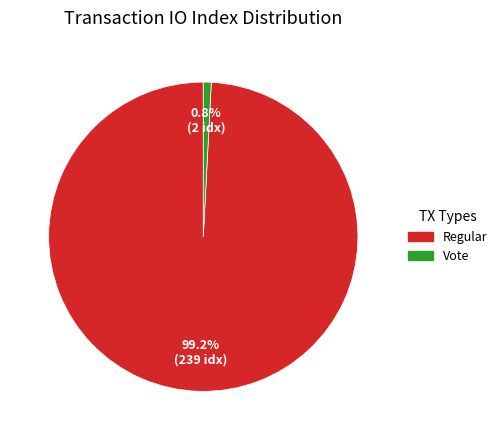

Is there a majority slice in this chart?

Yes